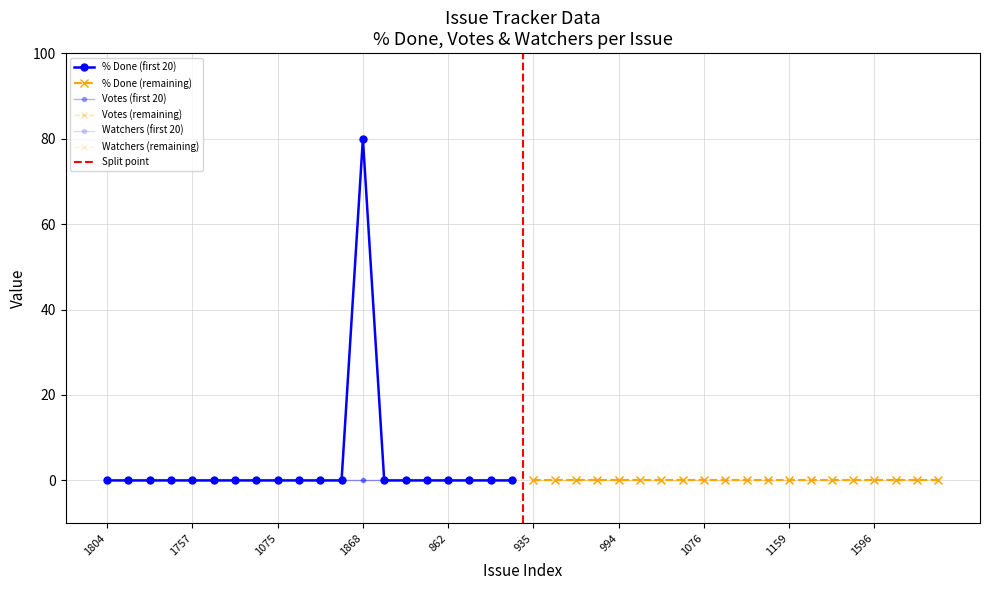

True or false: Votes has a value of 0 at 15.

True